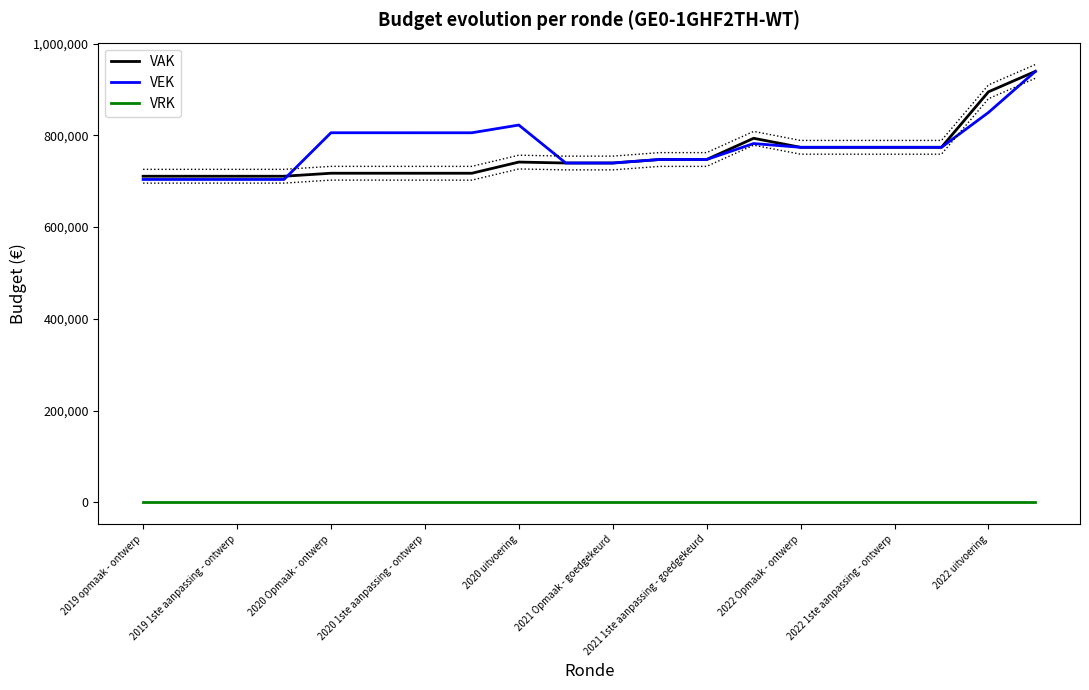

List the series in order of their peak value, lowest first.

VRK, VAK, VEK